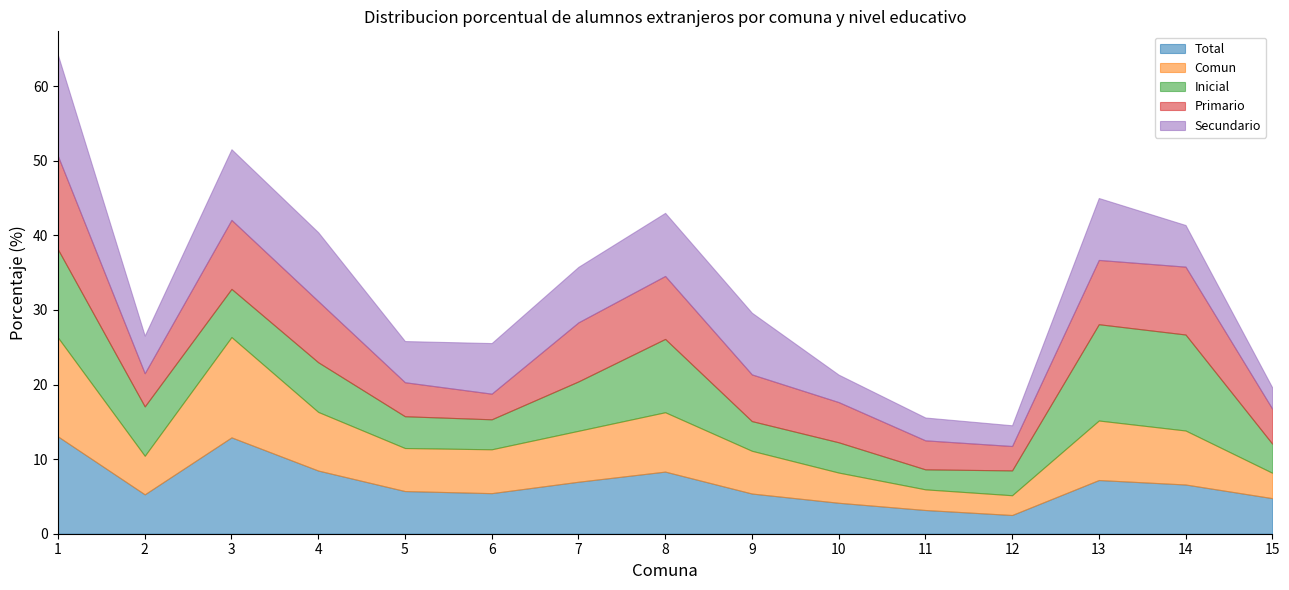

Where is the first local maximum for Comun?

3